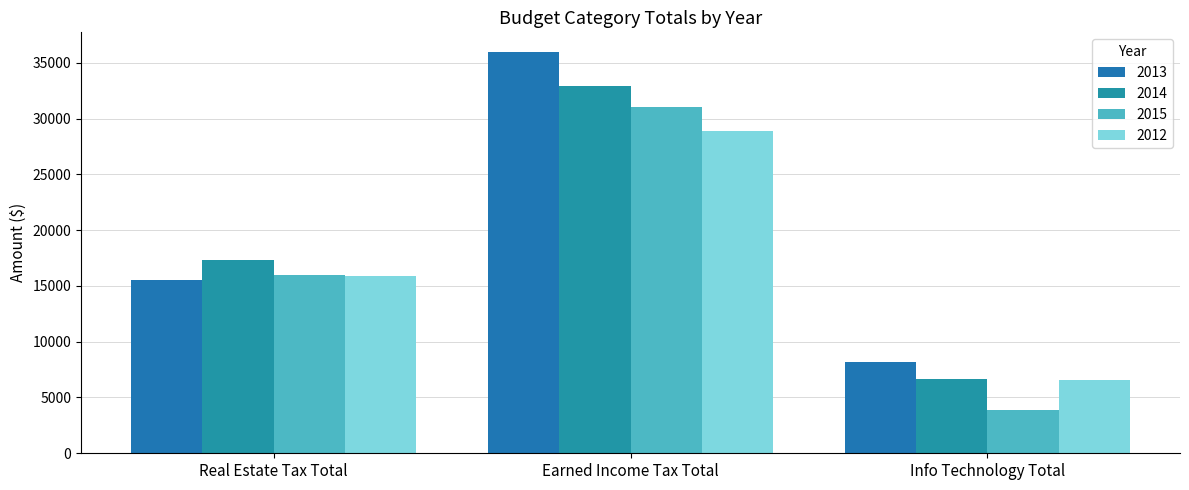

Between Real Estate Tax Total and Info Technology Total, which series saw the biggest shift?

2015